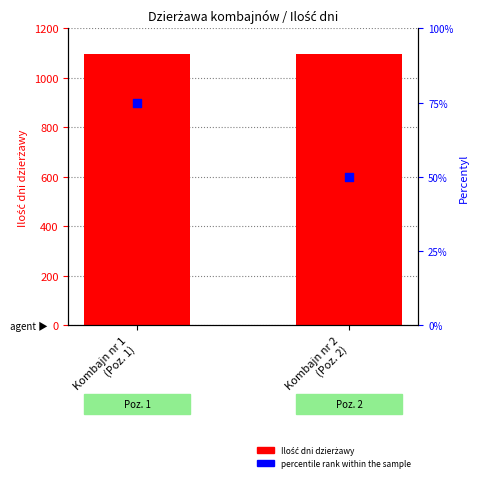

Which series has the largest total across all categories?

Ilość dni dzierżawy